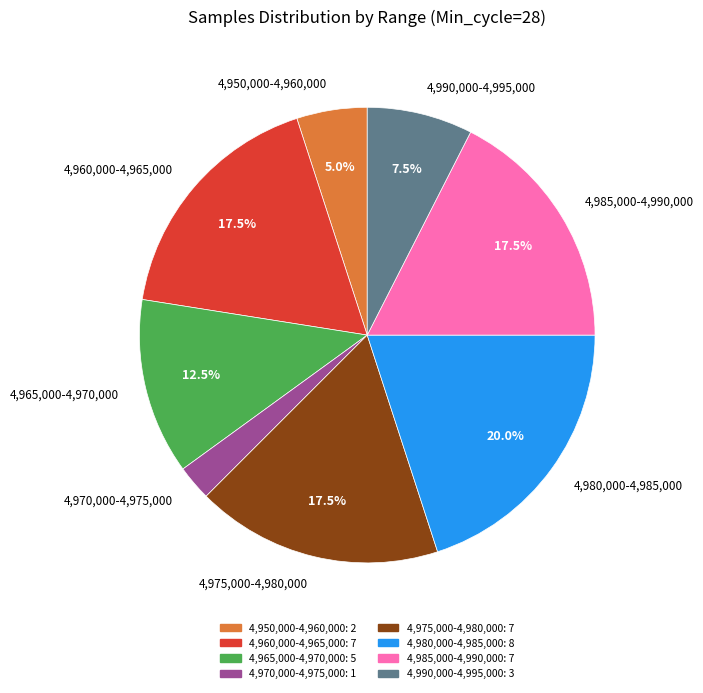

Which has a higher value, 4,950,000-4,960,000 or 4,965,000-4,970,000?

4,965,000-4,970,000